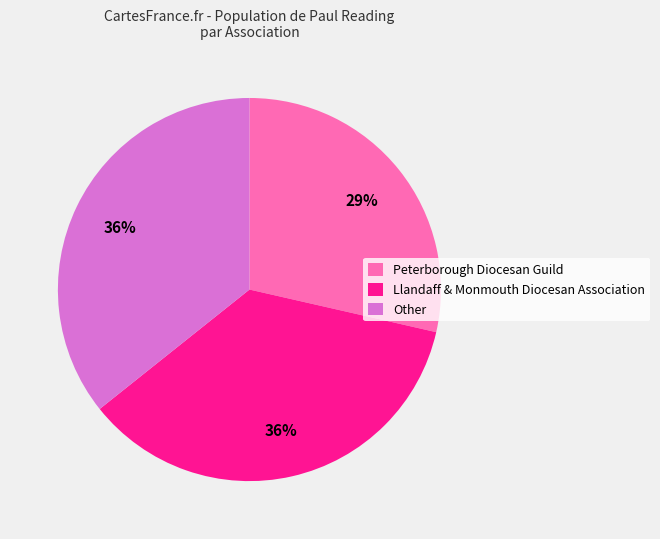

What is the smallest slice in the pie chart?

Peterborough Diocesan Guild